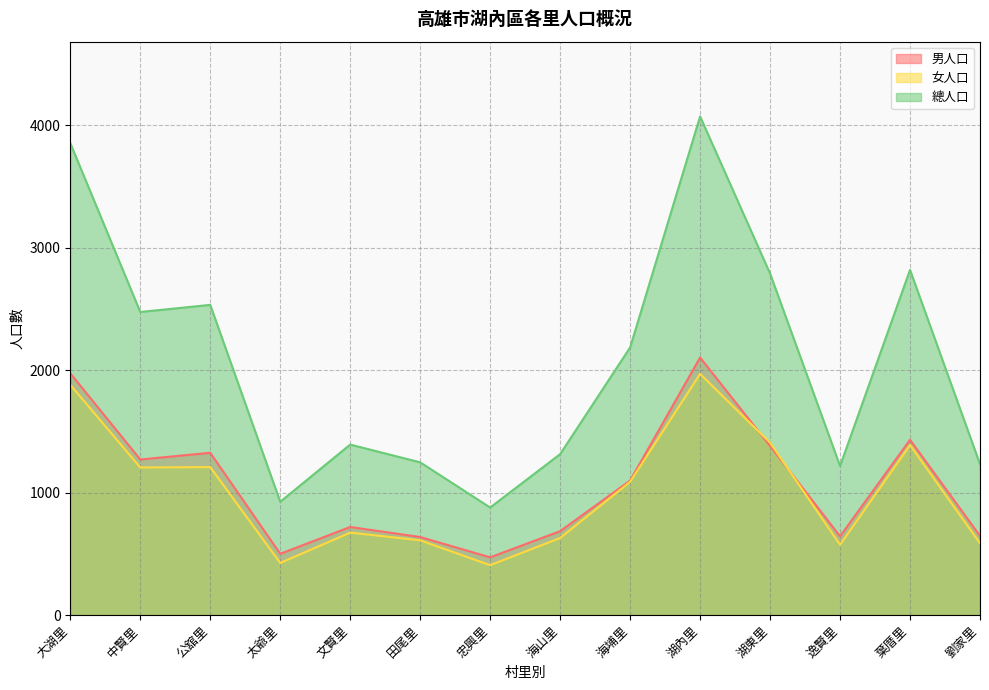

At how many categories does at least one series exceed 1396?

7